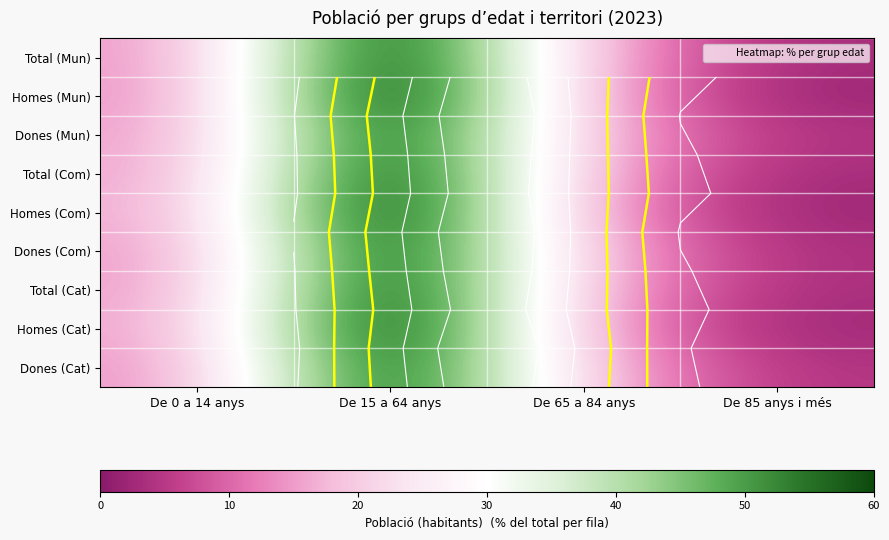

Which label corresponds to the smallest value in the chart?

De 85 anys i més